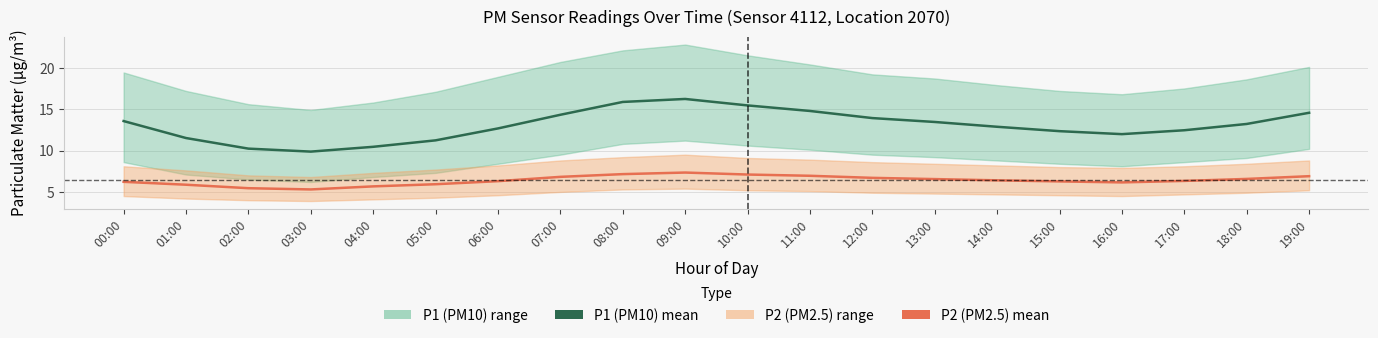

Reading left to right, what are all the values shown in this chart?

P1 (PM10): 00:00=13.6	01:00=11.5	02:00=10.2	03:00=9.9	04:00=10.4	05:00=11.2	06:00=12.7	07:00=14.3	08:00=15.9	09:00=16.2	10:00=15.4	11:00=14.8	12:00=13.9	13:00=13.4	14:00=12.9	15:00=12.3	16:00=12.0	17:00=12.4	18:00=13.2	19:00=14.6
P2 (PM2.5): 00:00=6.2	01:00=5.9	02:00=5.5	03:00=5.3	04:00=5.7	05:00=5.9	06:00=6.3	07:00=6.8	08:00=7.2	09:00=7.3	10:00=7.1	11:00=7.0	12:00=6.7	13:00=6.5	14:00=6.4	15:00=6.3	16:00=6.2	17:00=6.3	18:00=6.6	19:00=6.9